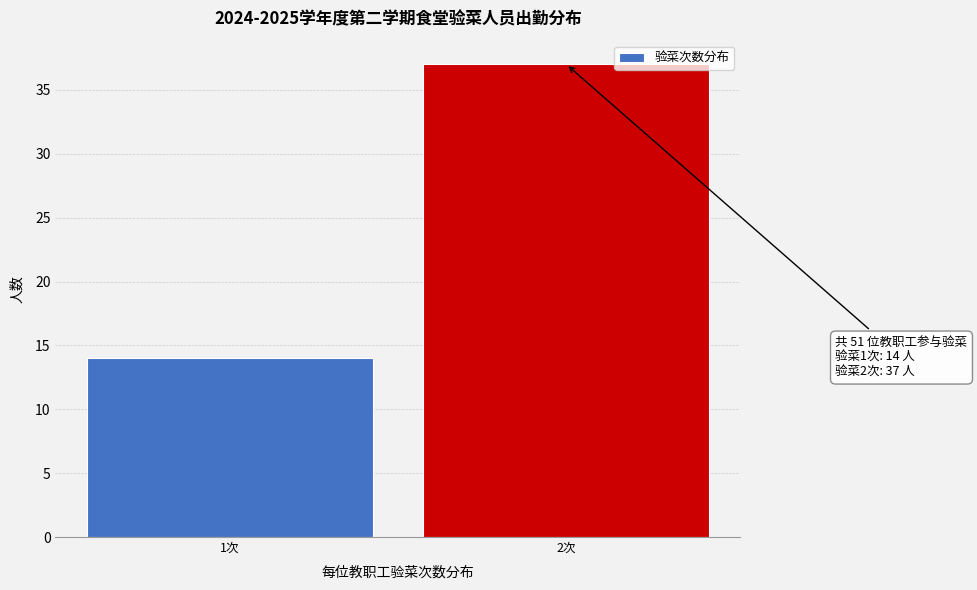

Reading left to right, list all the values displayed in this chart.

14	37